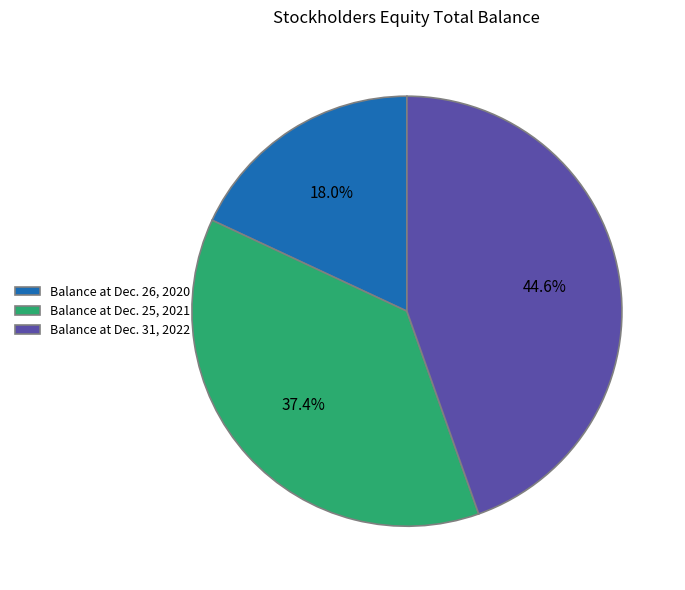

What is the ratio of the value at Balance at Dec. 26, 2020 to the value at Balance at Dec. 25, 2021?

0.5